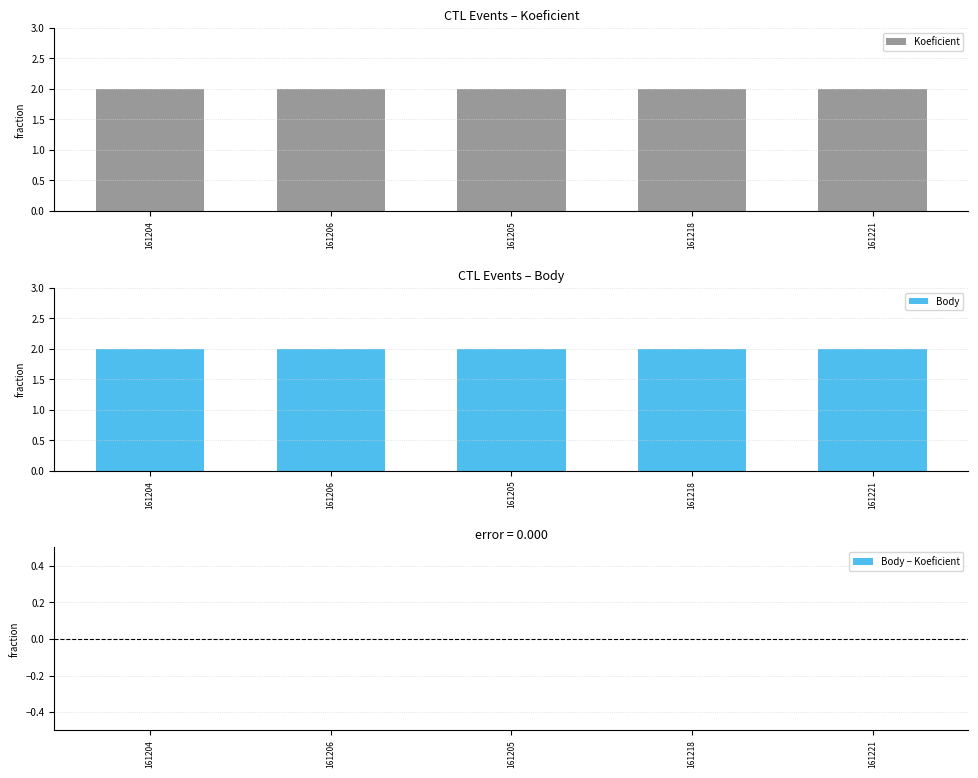

What is the label of the 3rd bar from the right?

161205